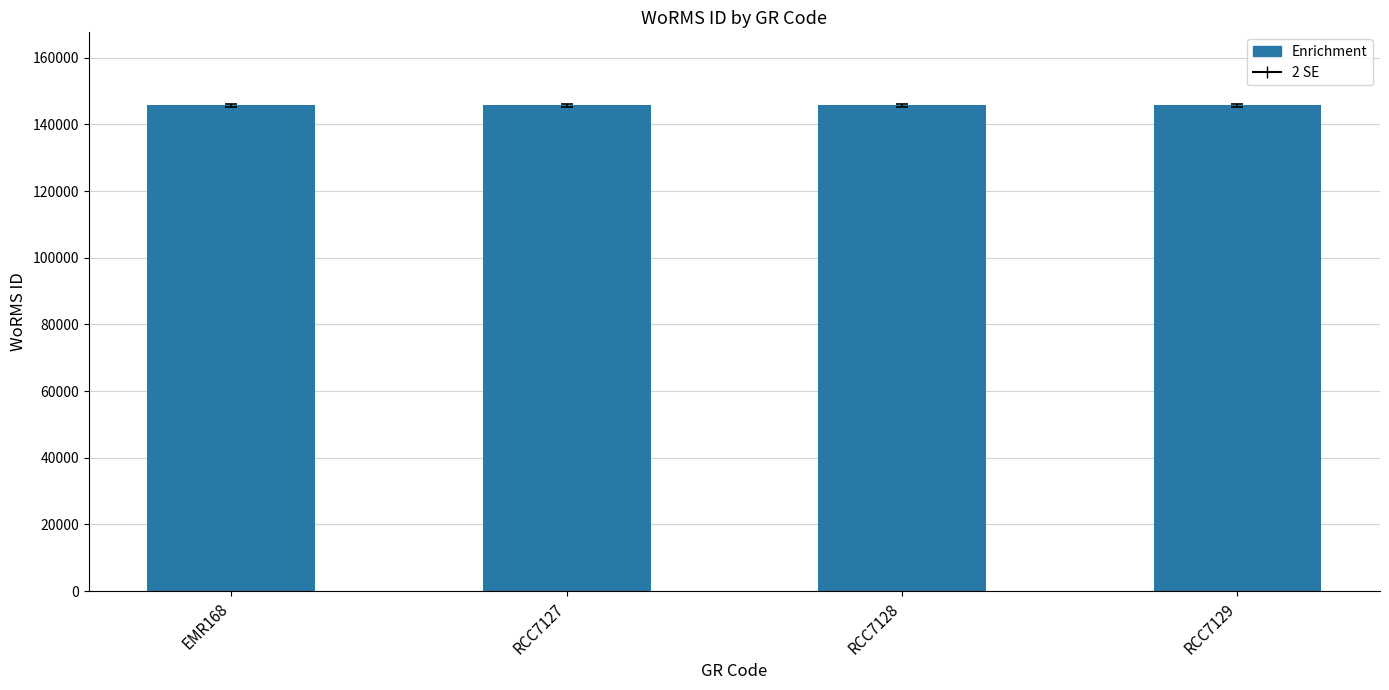

What is the minimum value shown in the chart?

145734